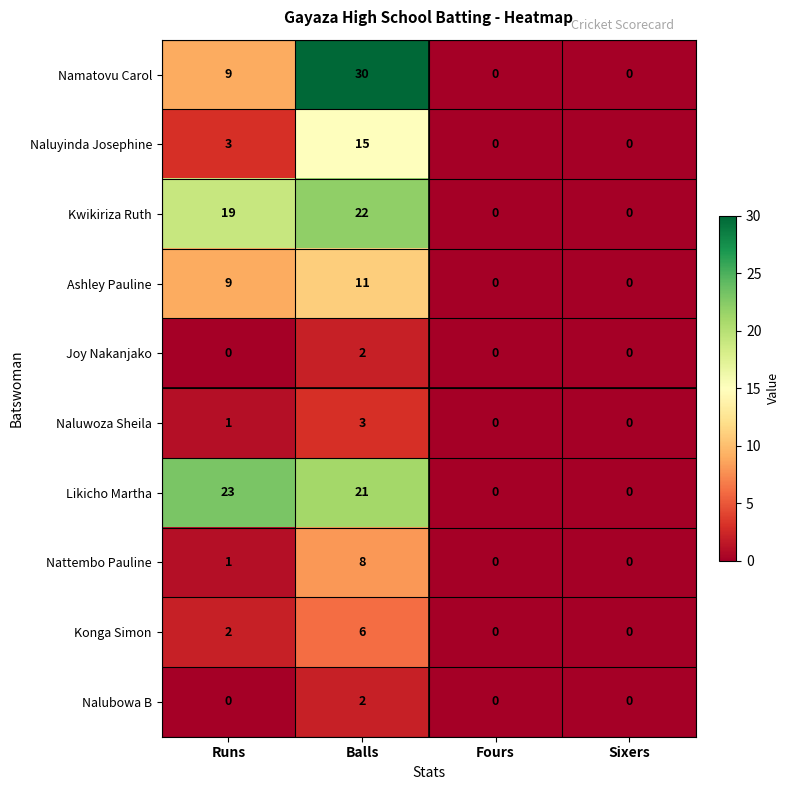

How many data points in Kwikiriza Ruth are less than 19?

2